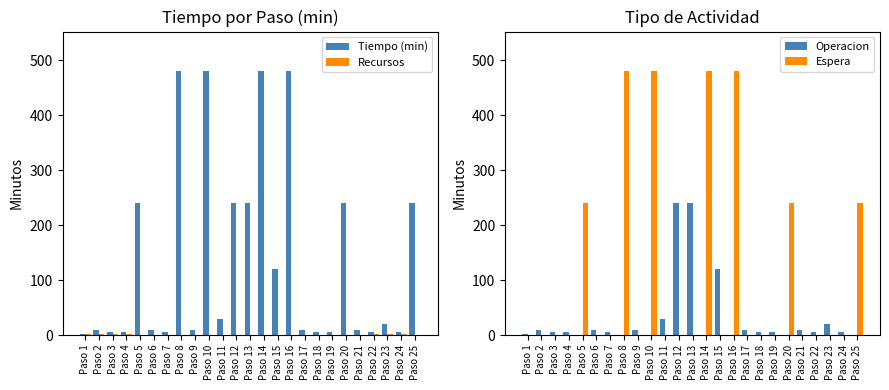

How many bars are there in total?

100